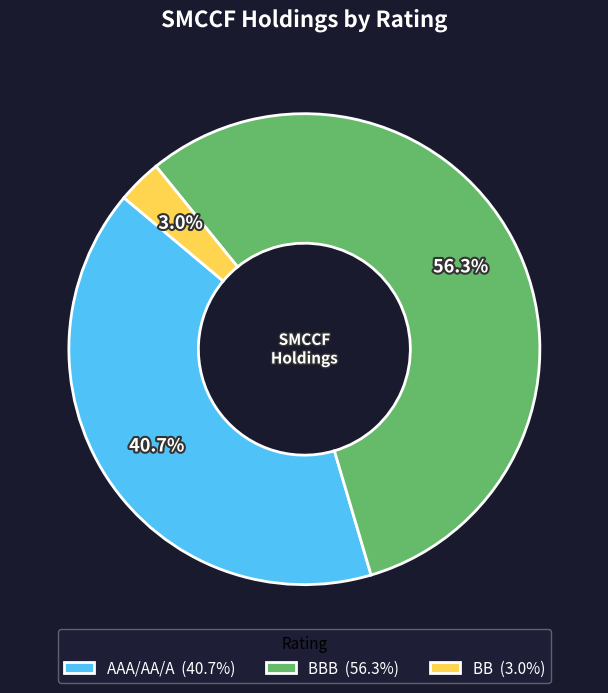

Which has a higher value, AAA/AA/A (40.7%) or BB (3.0%)?

AAA/AA/A (40.7%)